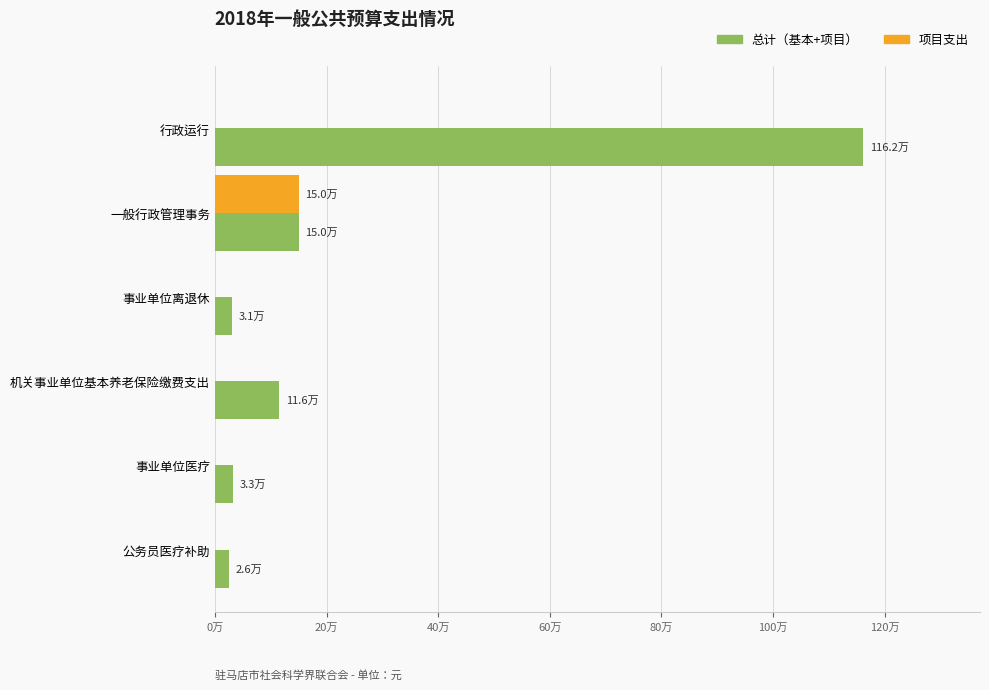

Reading left to right, list all the values displayed in this chart.

总计: 1161513	150000	31265	115665	32850	25633
项目支出: 0	150000	0	0	0	0